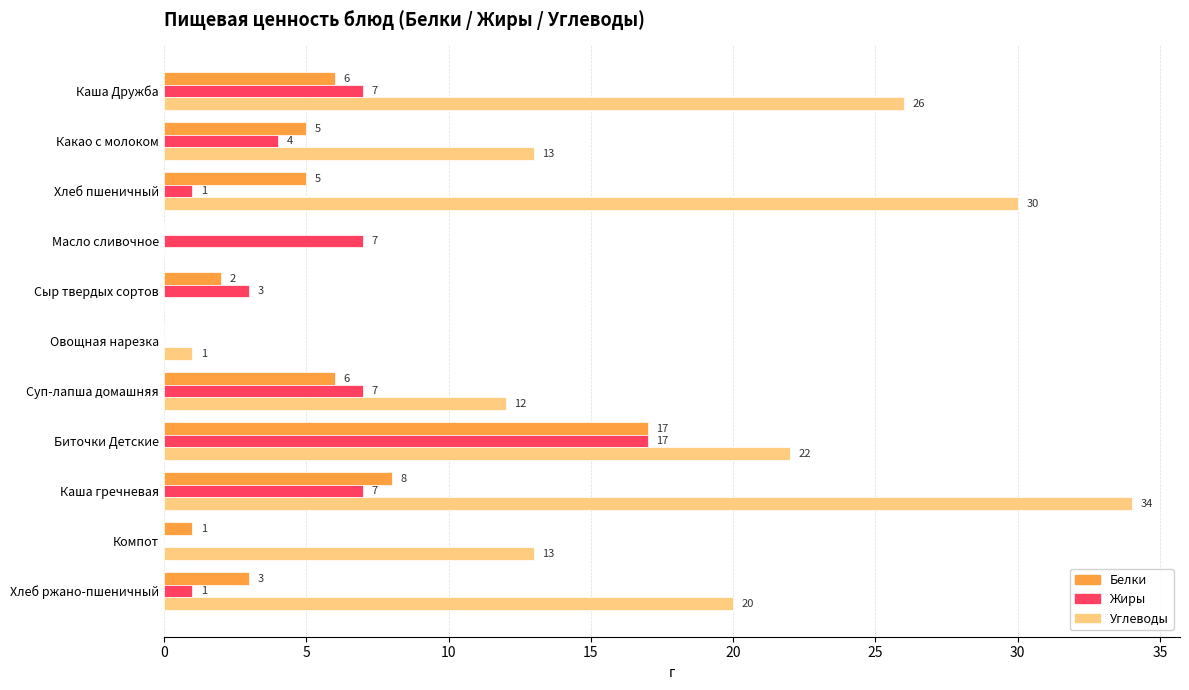

What is the greatest value displayed?

34